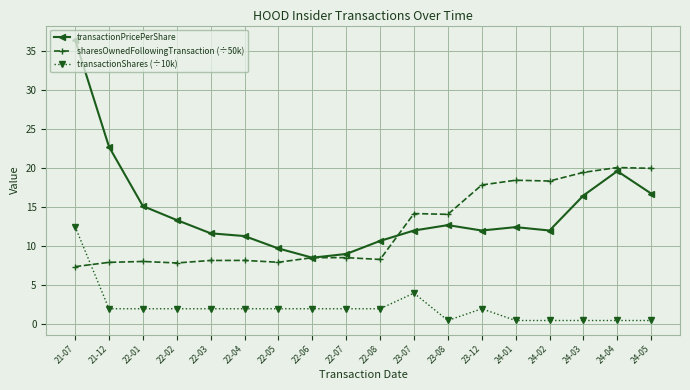

True or false: transactionShares (÷10k) has more than 0 points higher than both neighbors.

True